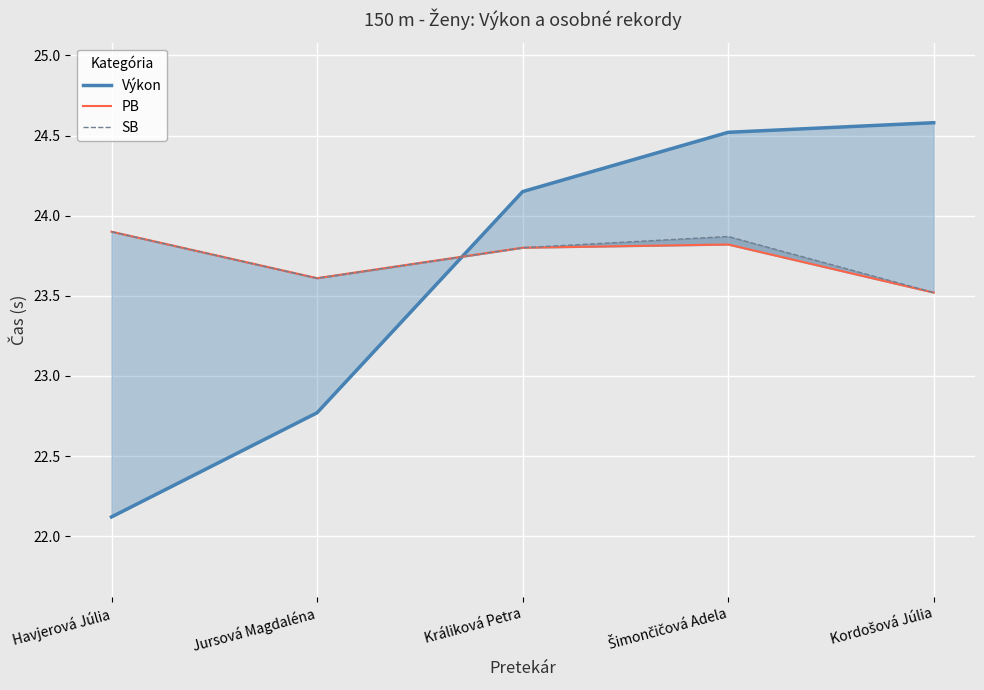

List the series in order of their peak value, highest first.

Výkon, PB, SB